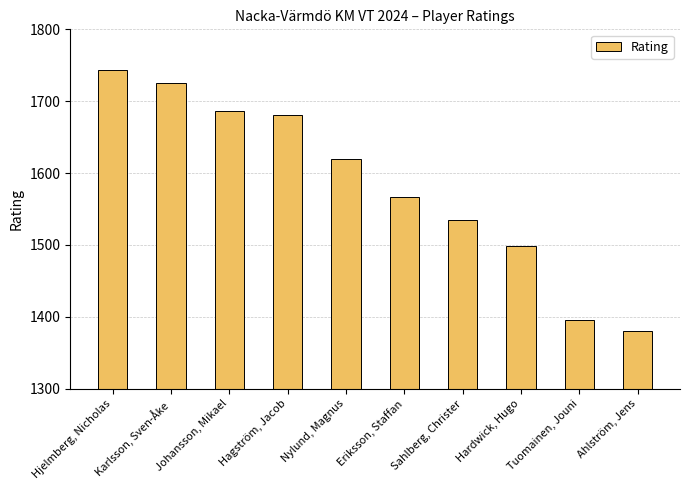

Are the bars grouped side by side (vs. stacked)?

No